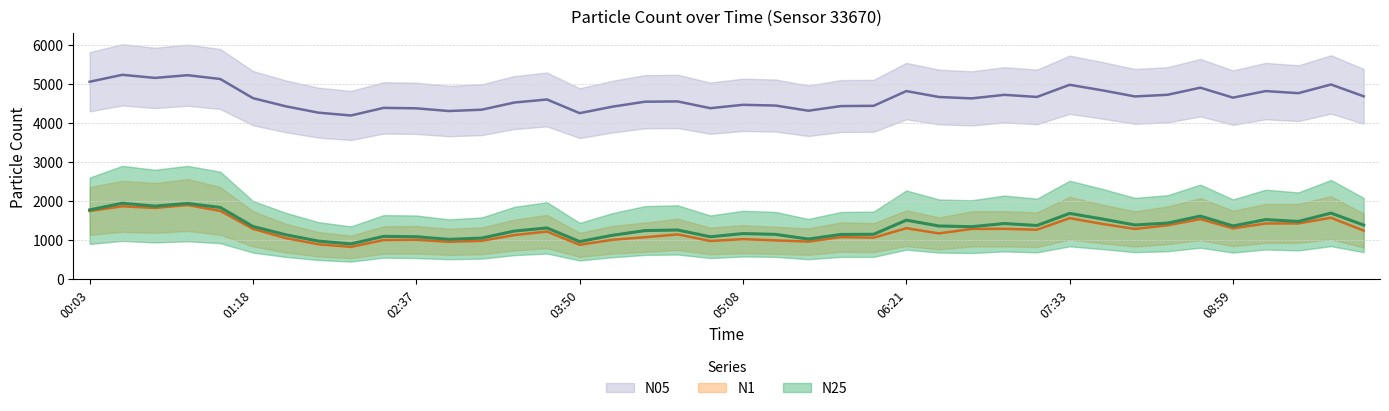

At 08:31, list the series in order from largest to smallest.

N05, N25, N1